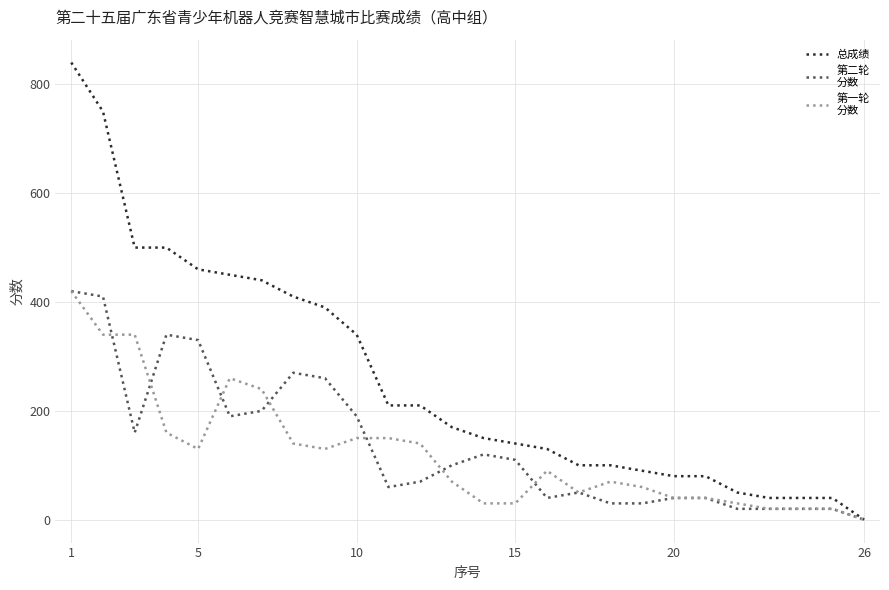

Does the chart have visible grid lines?

Yes